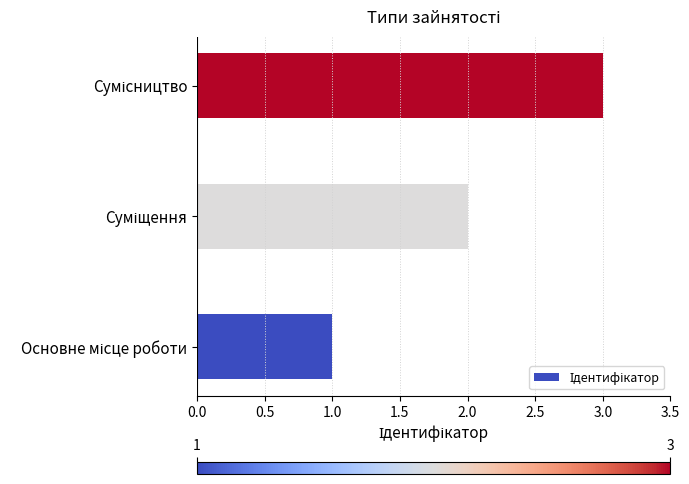

What is the greatest value displayed?

3